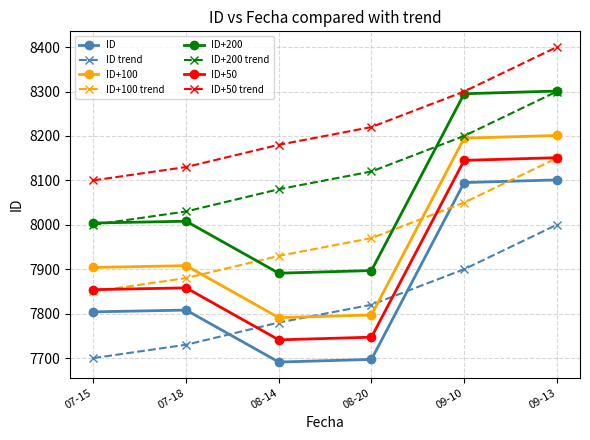

How many lines are shown in the chart?

8